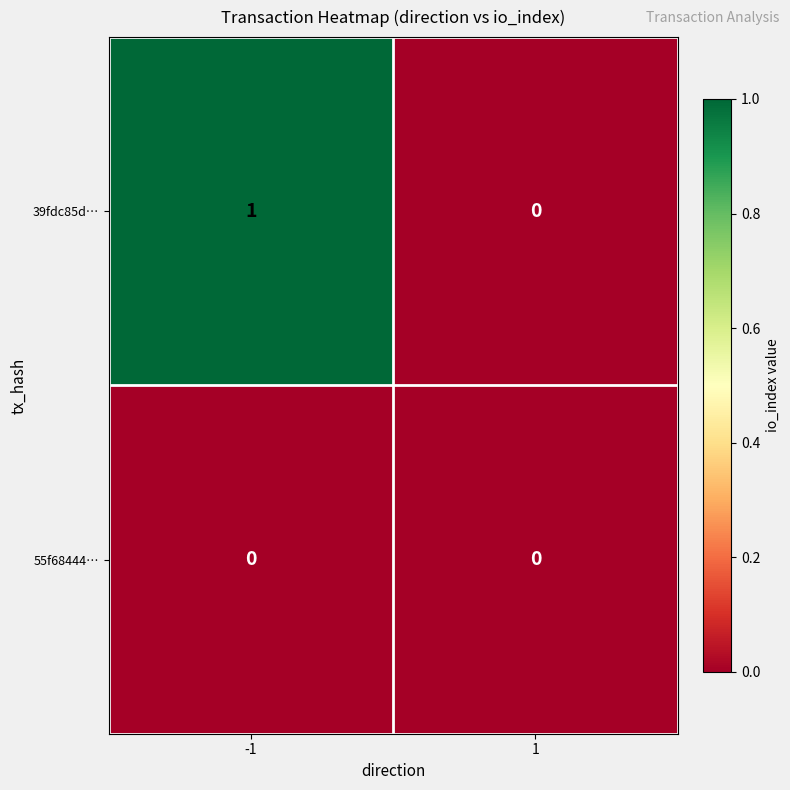

What is the greatest value displayed?

1